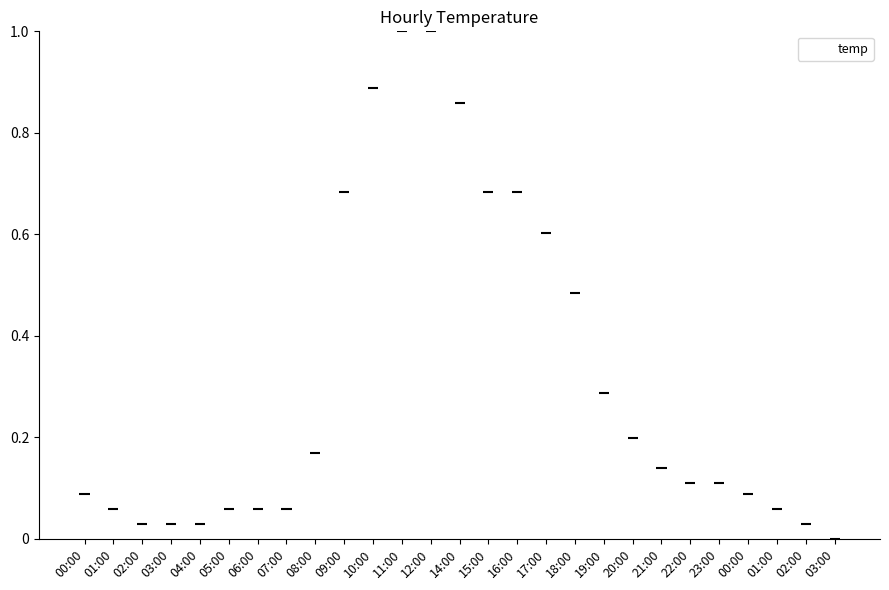

Reading left to right, extract all data points from this chart.

00:00=0.1	01:00=0.1	02:00=0.0	03:00=0.0	04:00=0.0	05:00=0.1	06:00=0.1	07:00=0.1	08:00=0.2	09:00=0.7	10:00=0.9	11:00=1.0	12:00=1.0	14:00=0.9	15:00=0.7	16:00=0.7	17:00=0.6	18:00=0.5	19:00=0.3	20:00=0.2	21:00=0.1	22:00=0.1	23:00=0.1	00:00=0.1	01:00=0.1	02:00=0.0	03:00=0.0